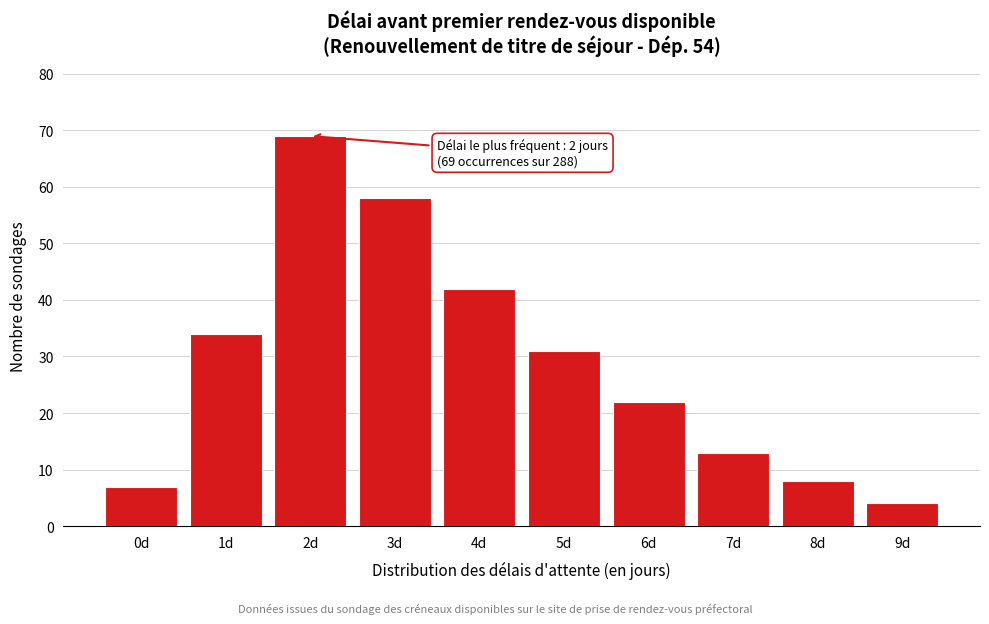

Reading left to right, what are all the values shown in this chart?

7	34	69	58	42	31	22	13	8	4